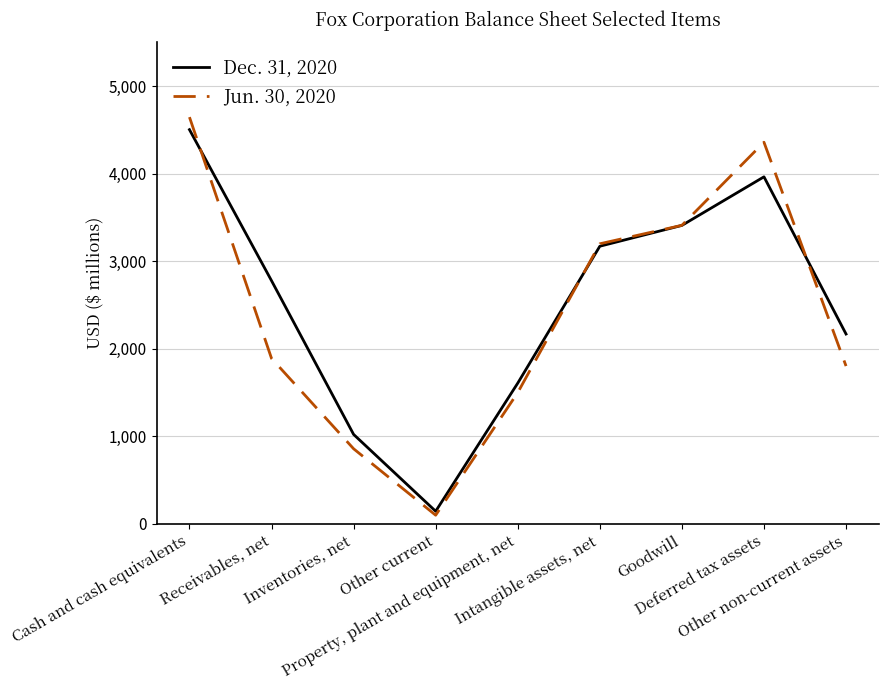

Which series has the widest spread of values?

Jun. 30, 2020